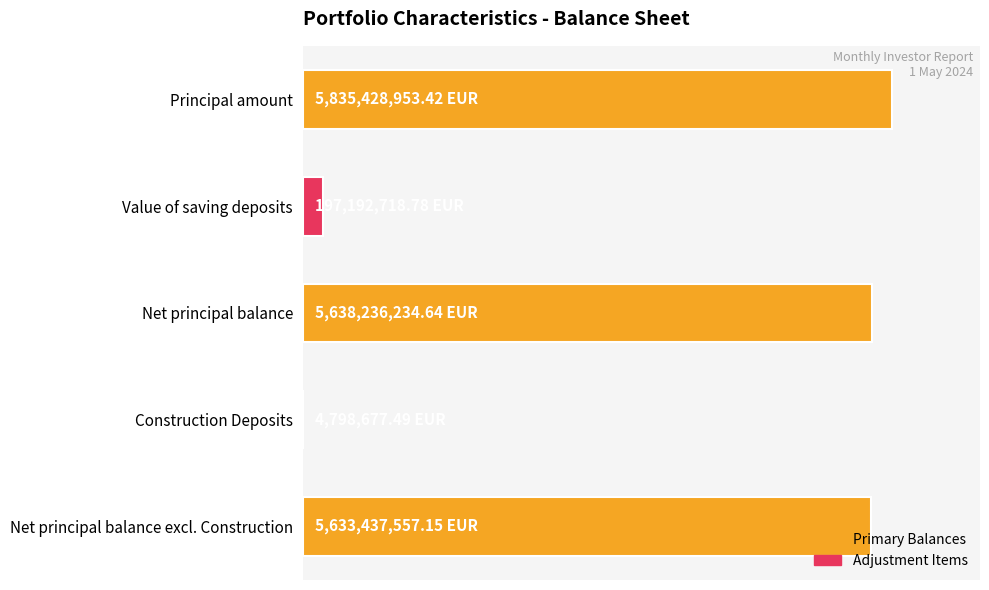

Are the bars horizontal?

Yes